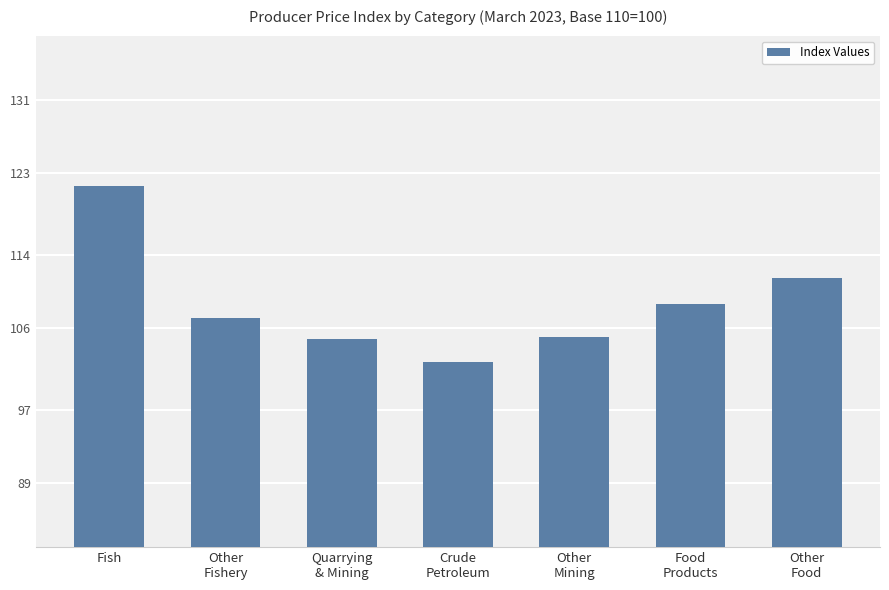

What is the average value?

108.7